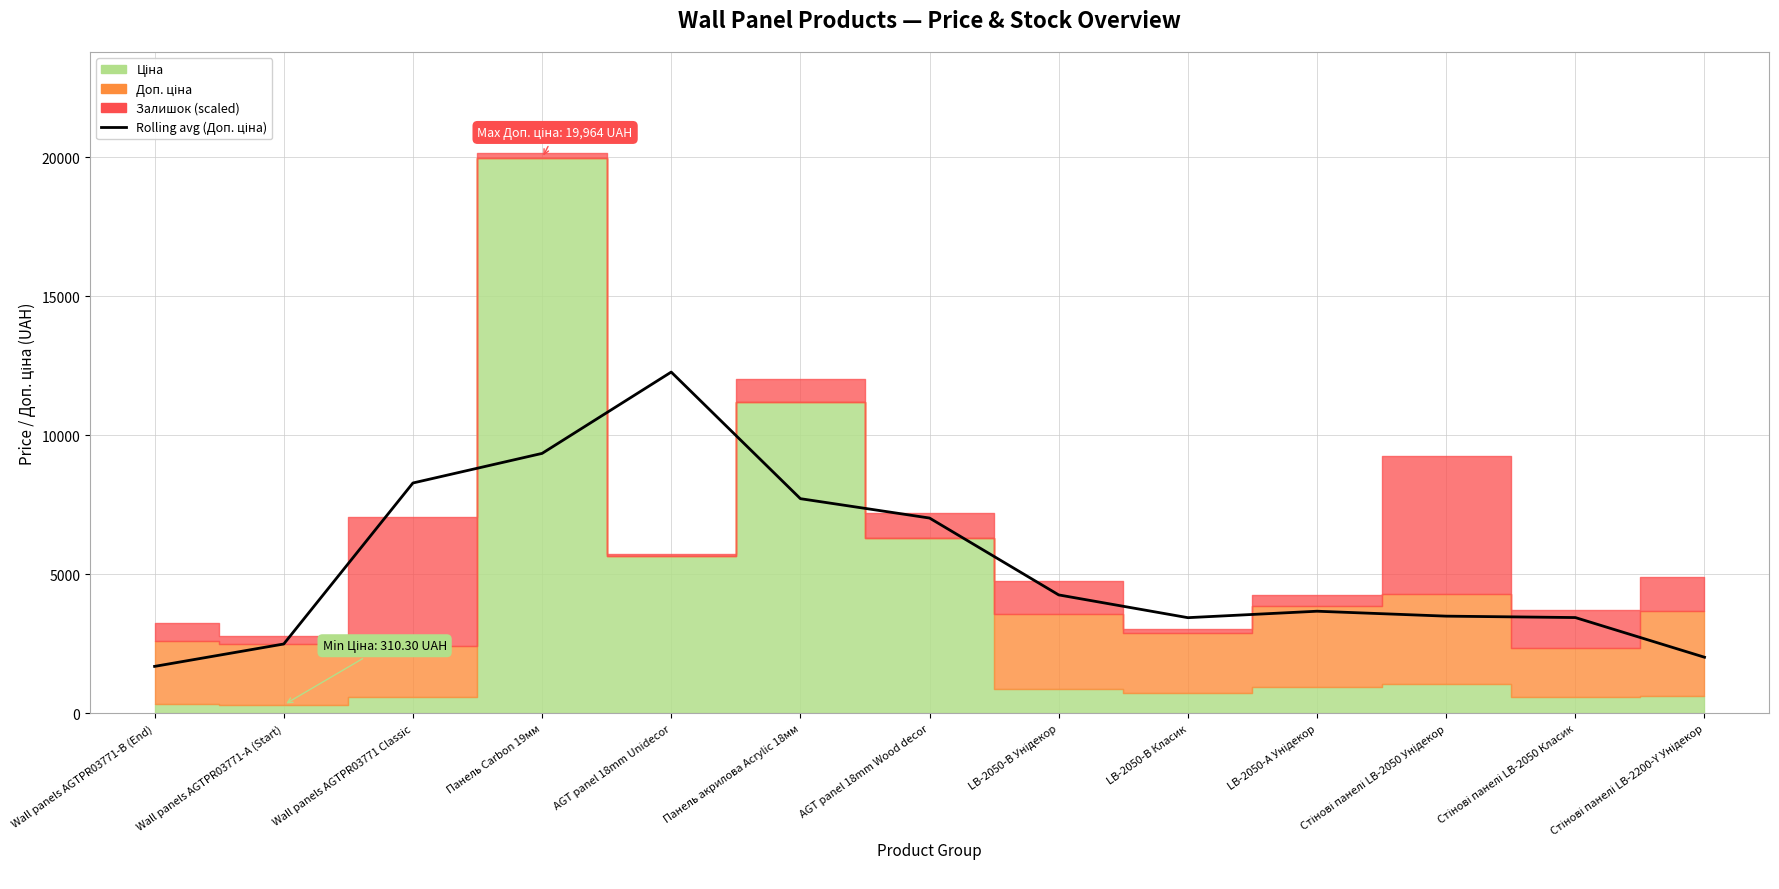

Rank the categories by value from highest to lowest.

AGT panel 18mm Unidecor, Панель Carbon 19мм, Wall panels AGTPR03771 Classic, Панель акрилова Acrylic 18мм, AGT panel 18mm Wood decor, LB-2050-B Унідекор, LB-2050-A Унідекор, Стінові панелі LB-2050 Унідекор, Стінові панелі LB-2050 Класик, LB-2050-B Класик, Wall panels AGTPR03771-A (Start), Стінові панелі LB-2200-Y Унідекор, Wall panels AGTPR03771-B (End)